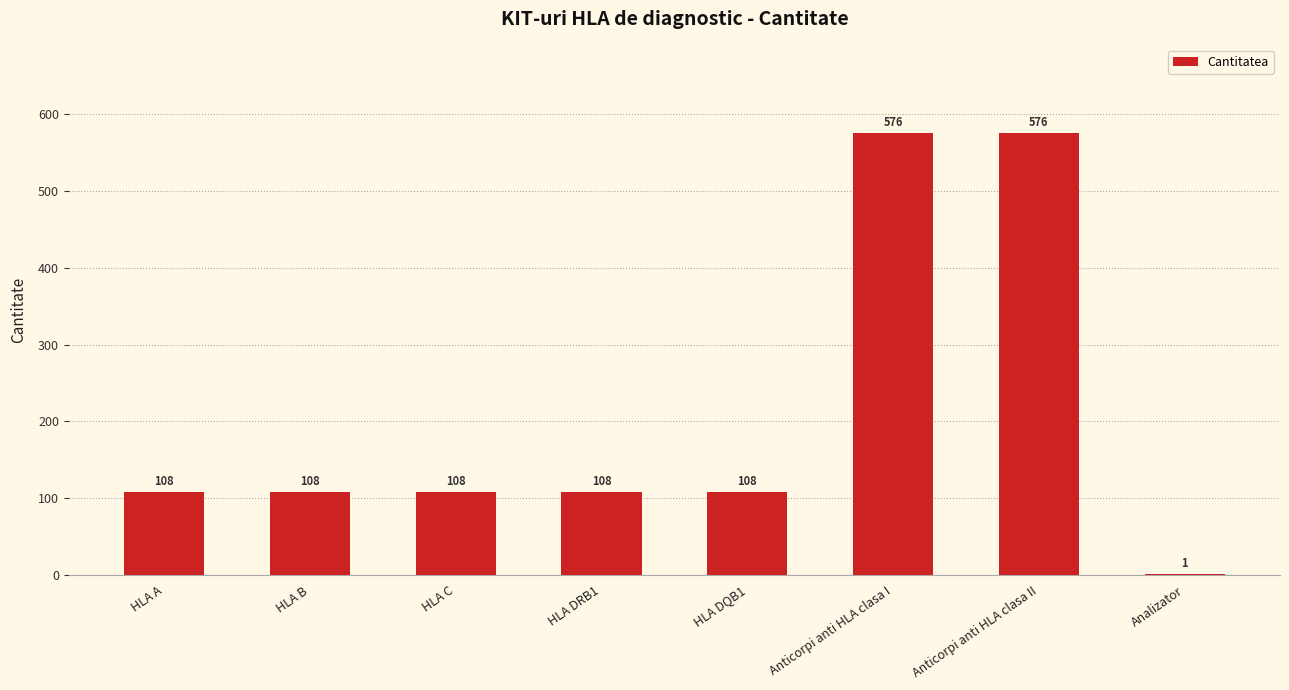

The chart shows a value of 108 at HLA DRB1. True or false?

True